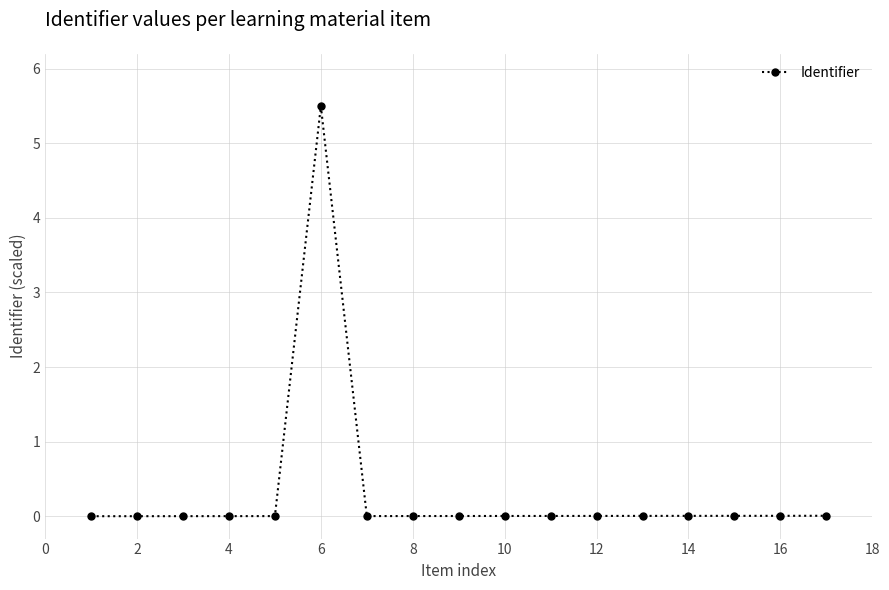

Is this an area chart (filled region under the line)?

No